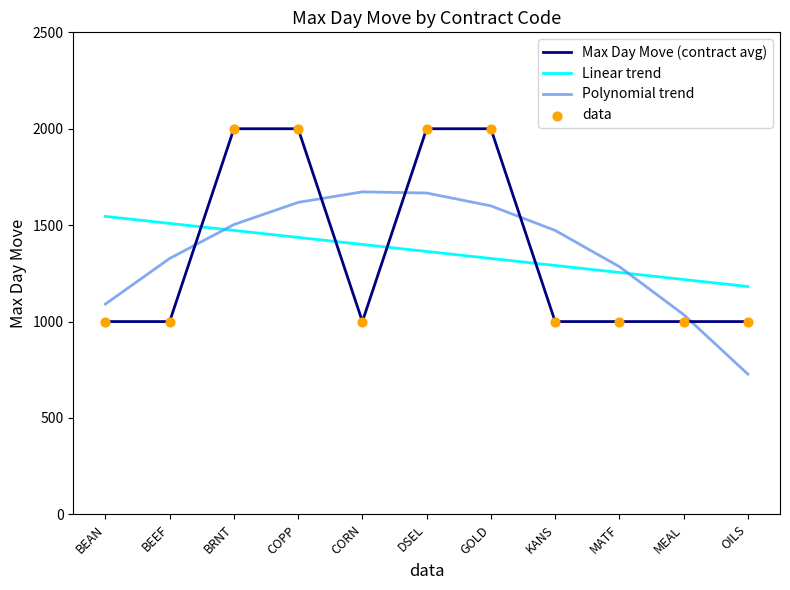

Which series has the widest spread of values?

Max Day Move (contract avg)